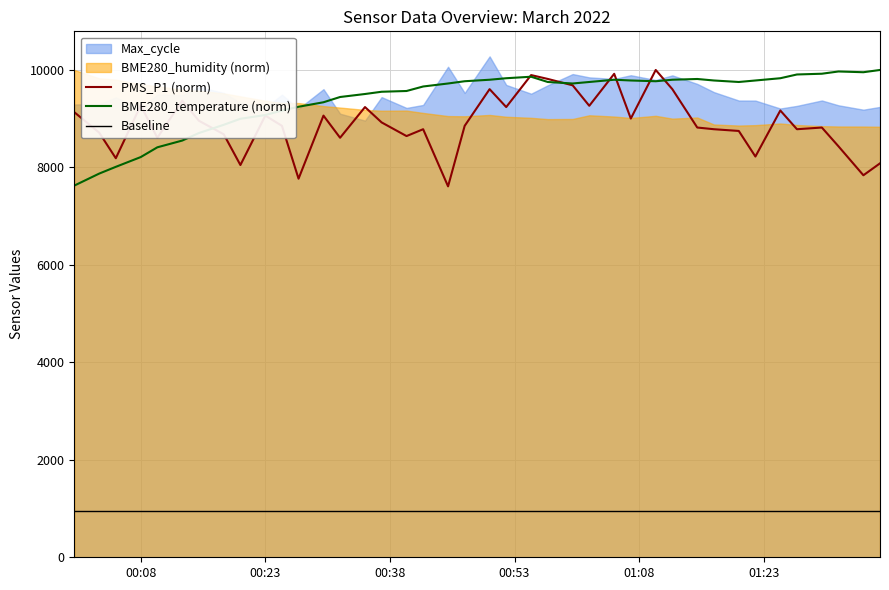

True or false: BME280_temperature (norm) and Baseline intersect in this chart.

False